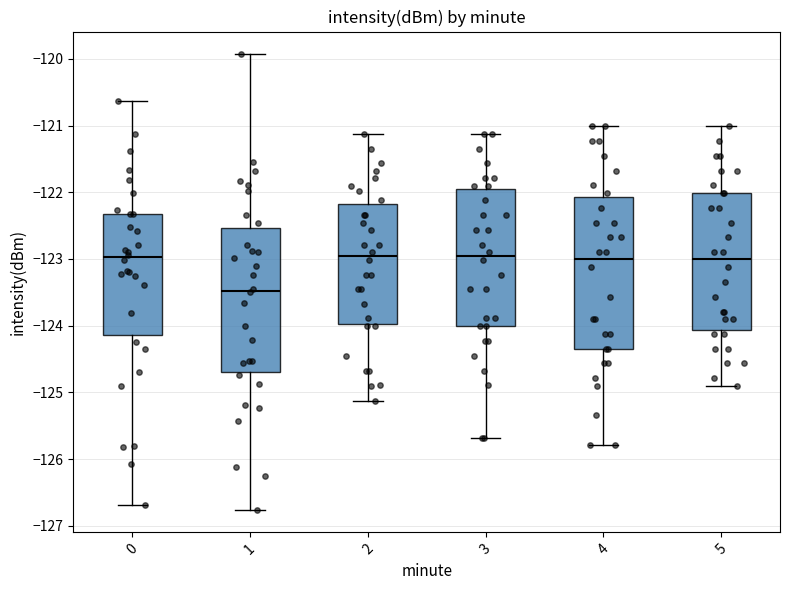

Where does the upper whisker of the box at x = 4 end on the y-axis? The values are not printed on the chart, so give them approximately, as read against the axis.

-121.0